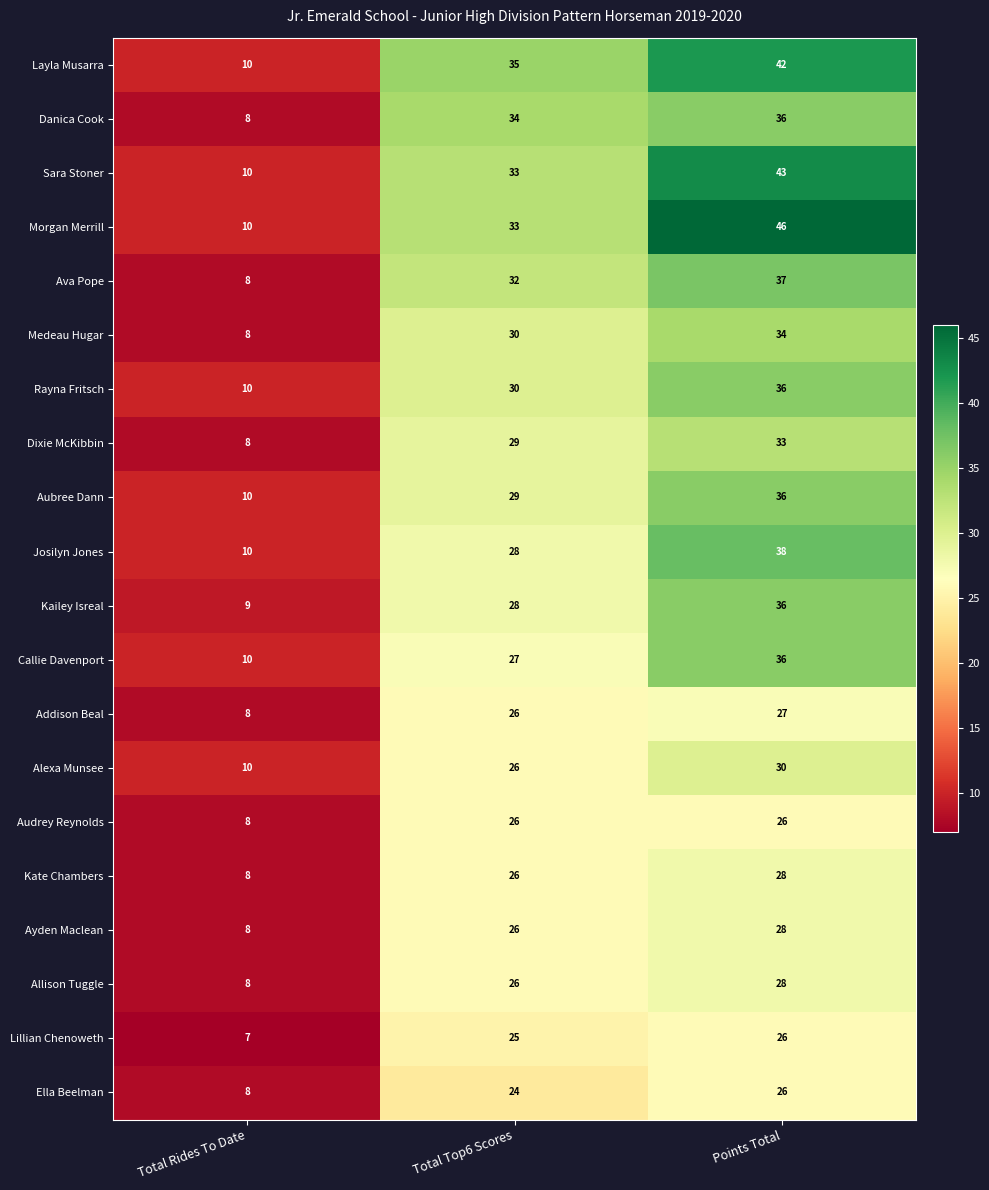

At which category does the chart reach its minimum across all series?

Total Rides To Date